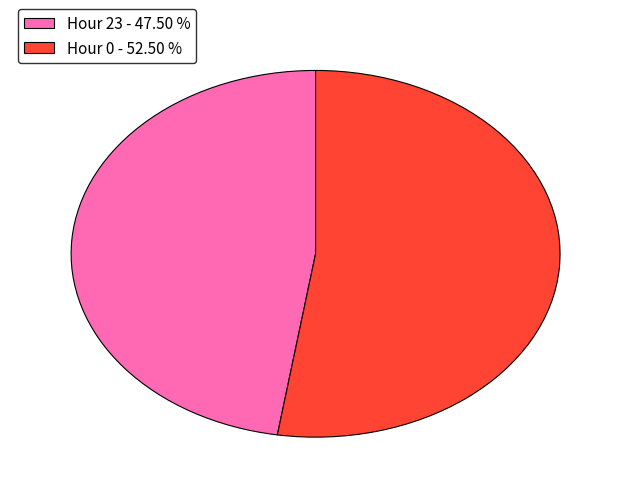

Is it true that Hour 23 is 48% of the pie?

True